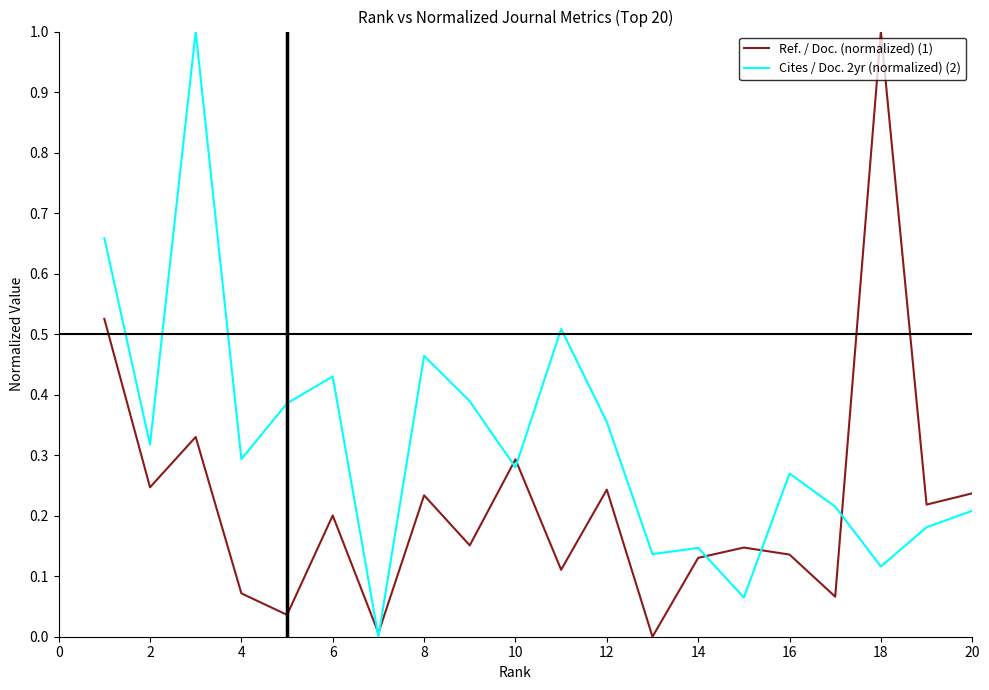

Which series has the largest total across all categories?

Cites / Doc. 2yr (normalized) (2)